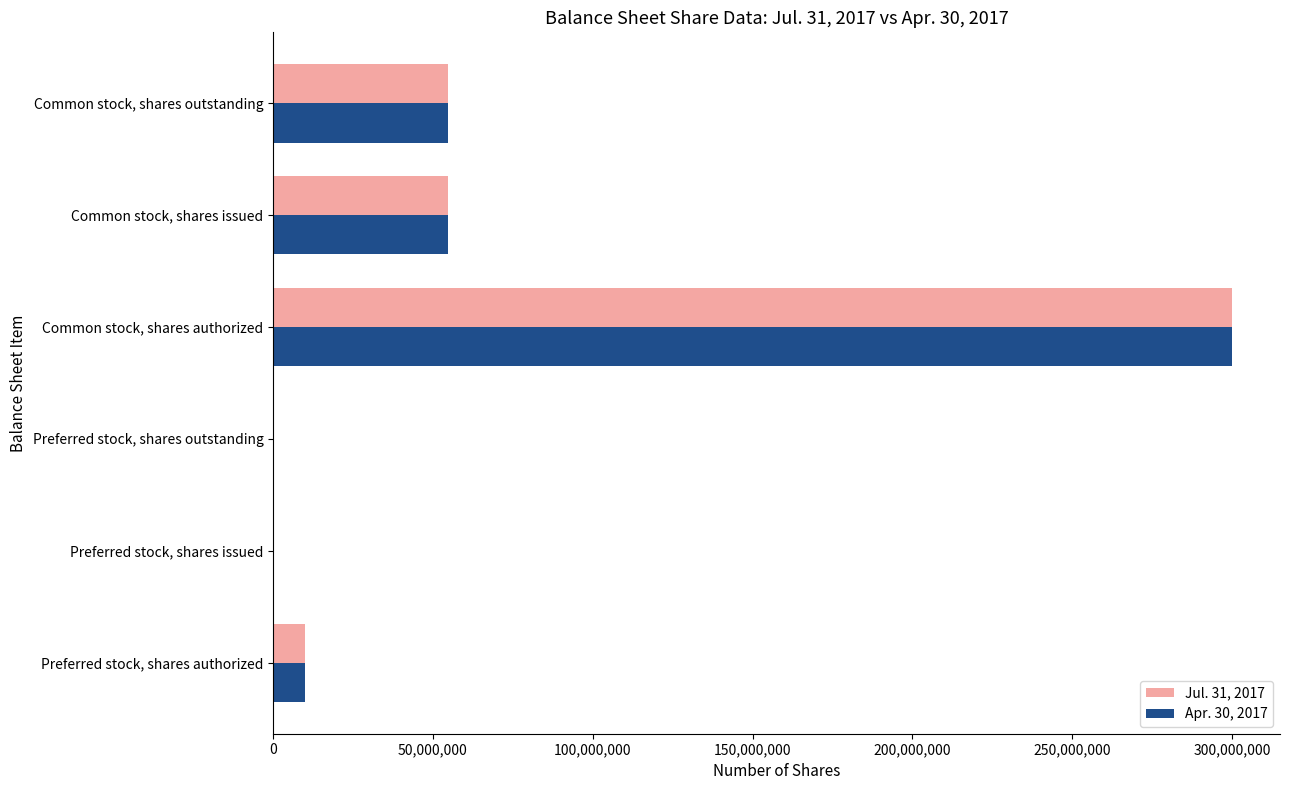

What is the total value across all series at Preferred stock, shares authorized?

20000000